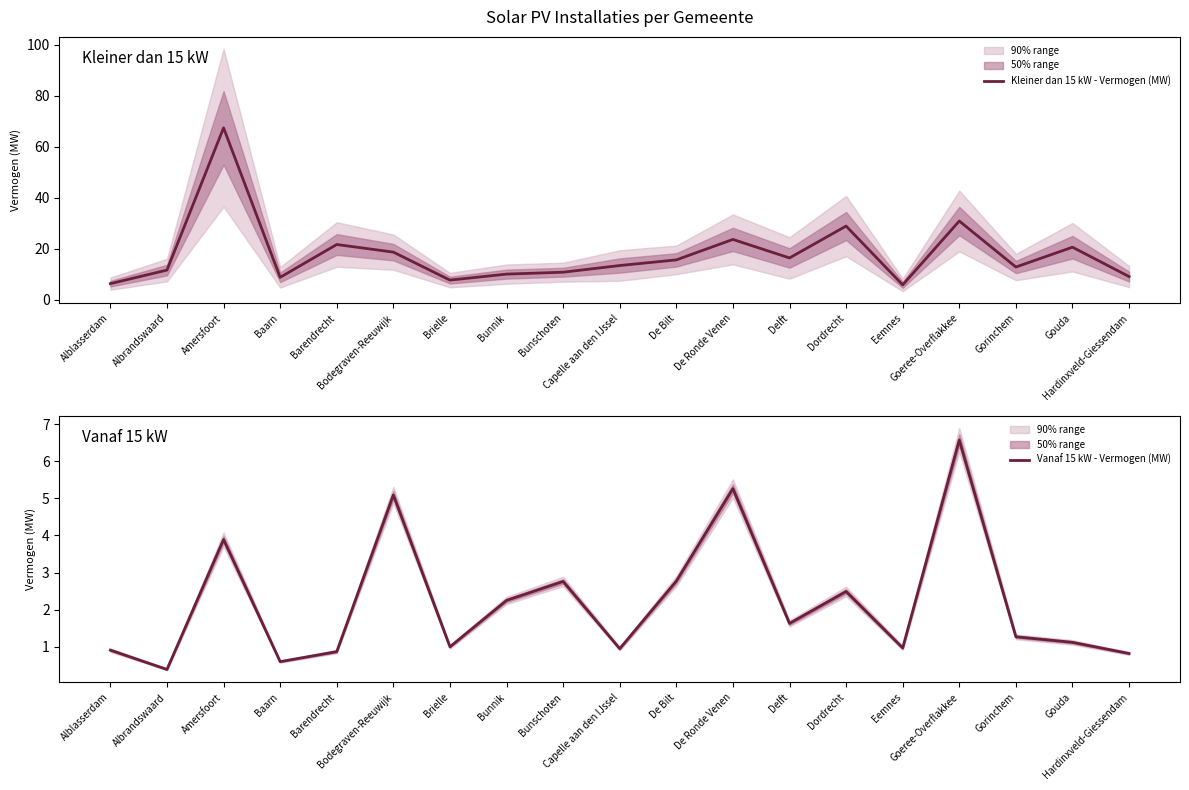

What are all the series names shown in the legend?

Kleiner dan 15 kW - Vermogen (MW), Vanaf 15 kW - Vermogen (MW)